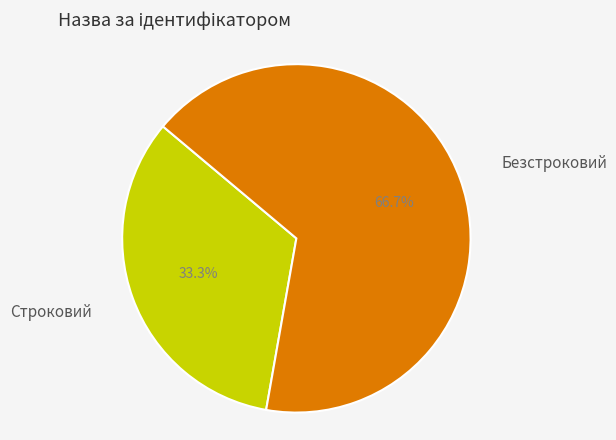

Is there any slice that represents more than half of the pie?

Yes